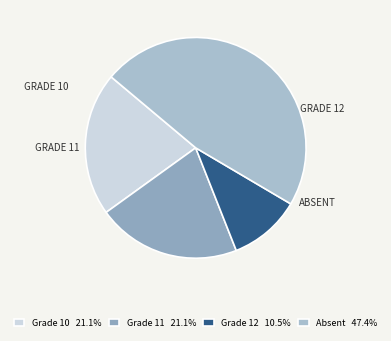

Count the number of slices in the pie.

4